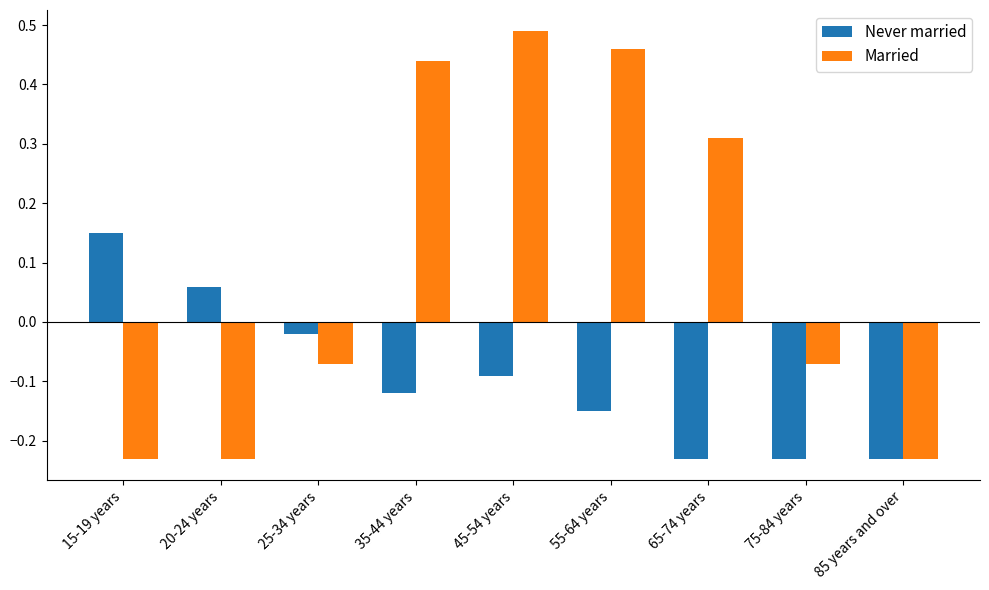

What is the sum of all Married values?

0.9